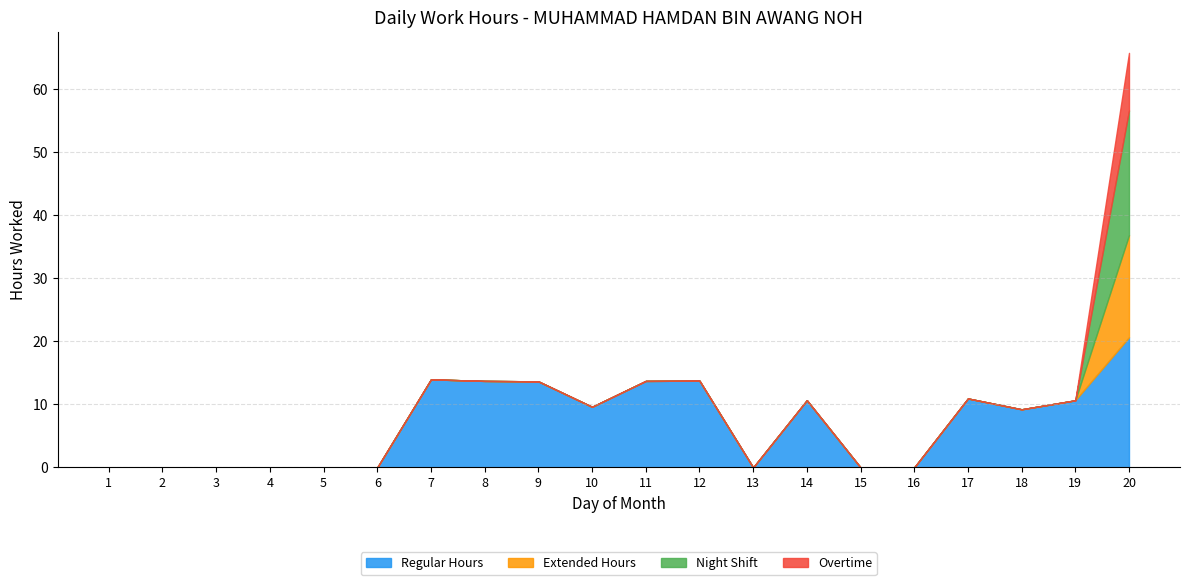

Which series has the largest total across all categories?

Regular Hours